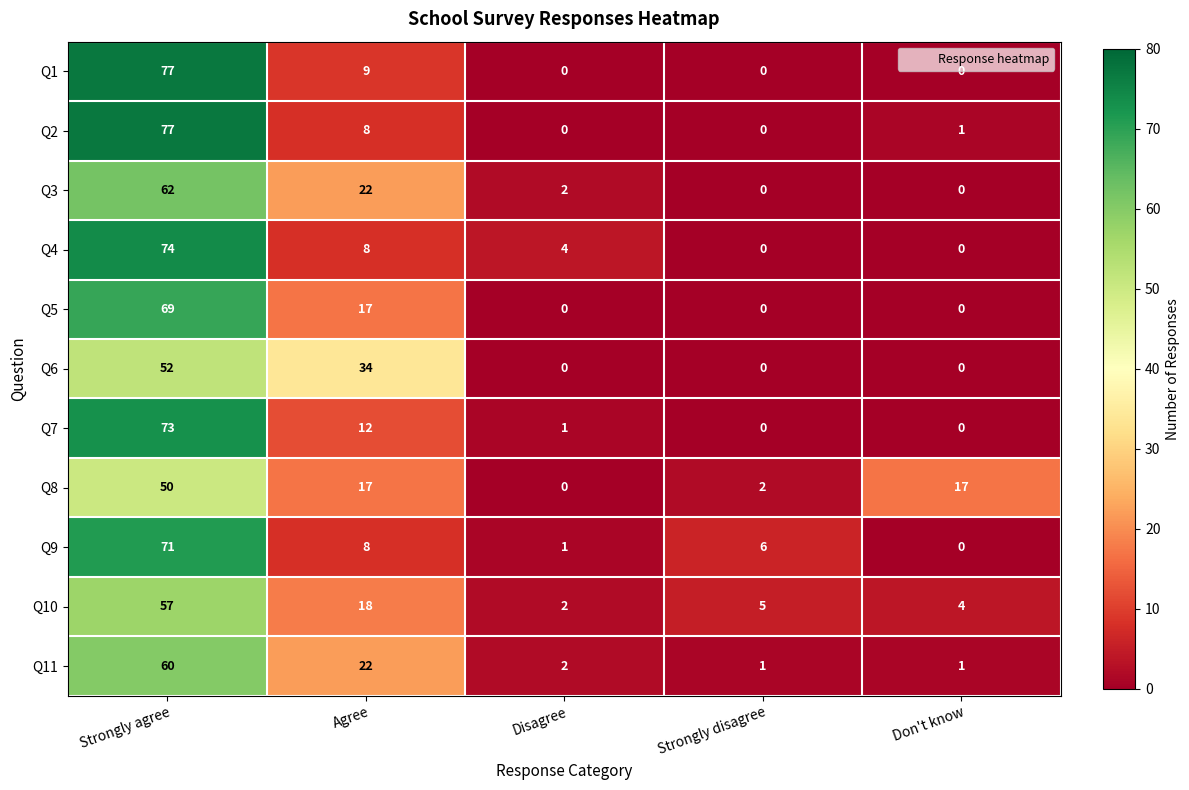

Between Disagree and Don't know, which series saw the biggest shift?

Q8